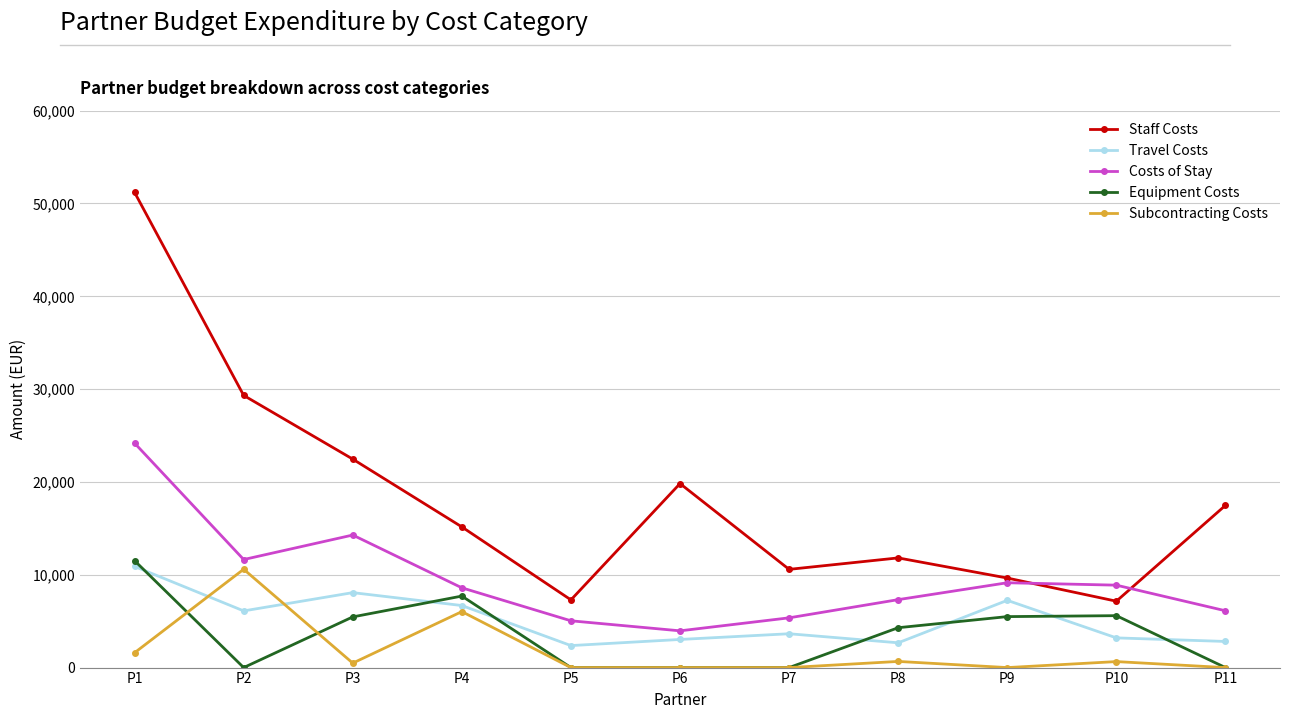

What is the maximum value shown in the chart?

51194.0